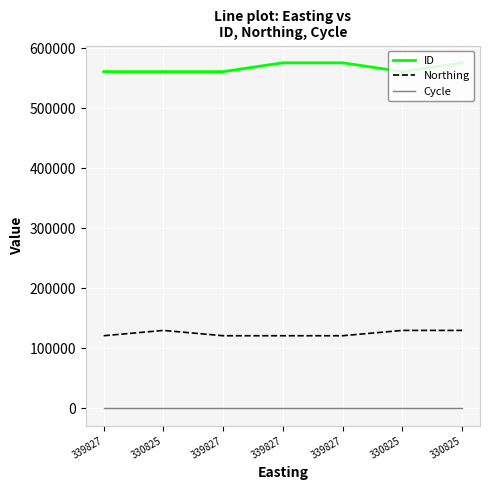

How many lines are shown in the chart?

3